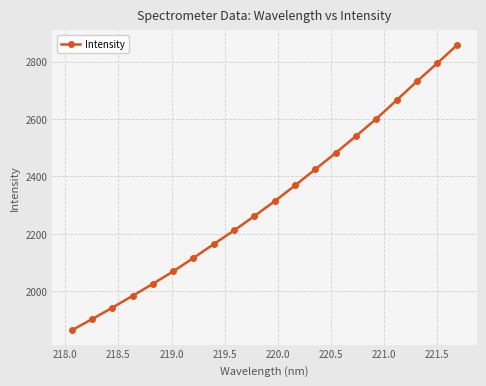

What is the sum of all values?

46320.7